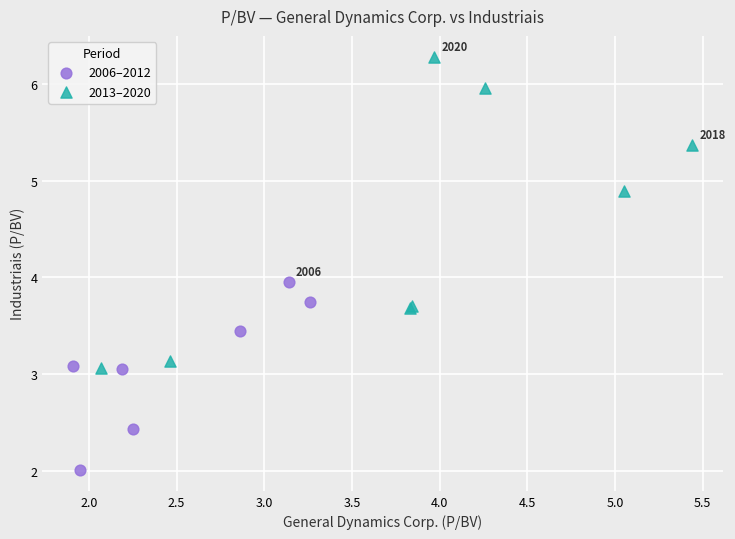

Which series contains the lowest Y value?

2006–2012